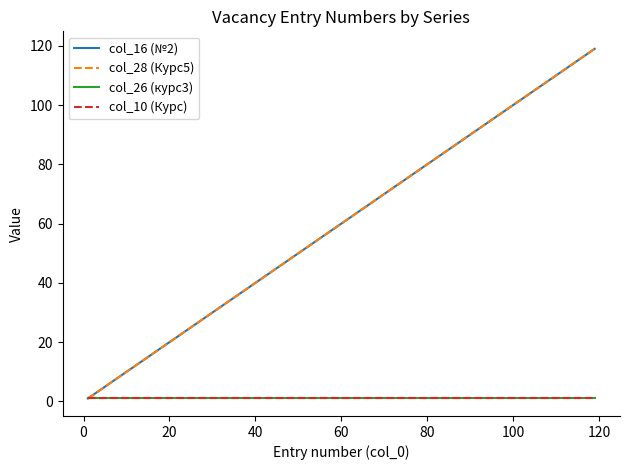

Does the chart have visible grid lines?

No